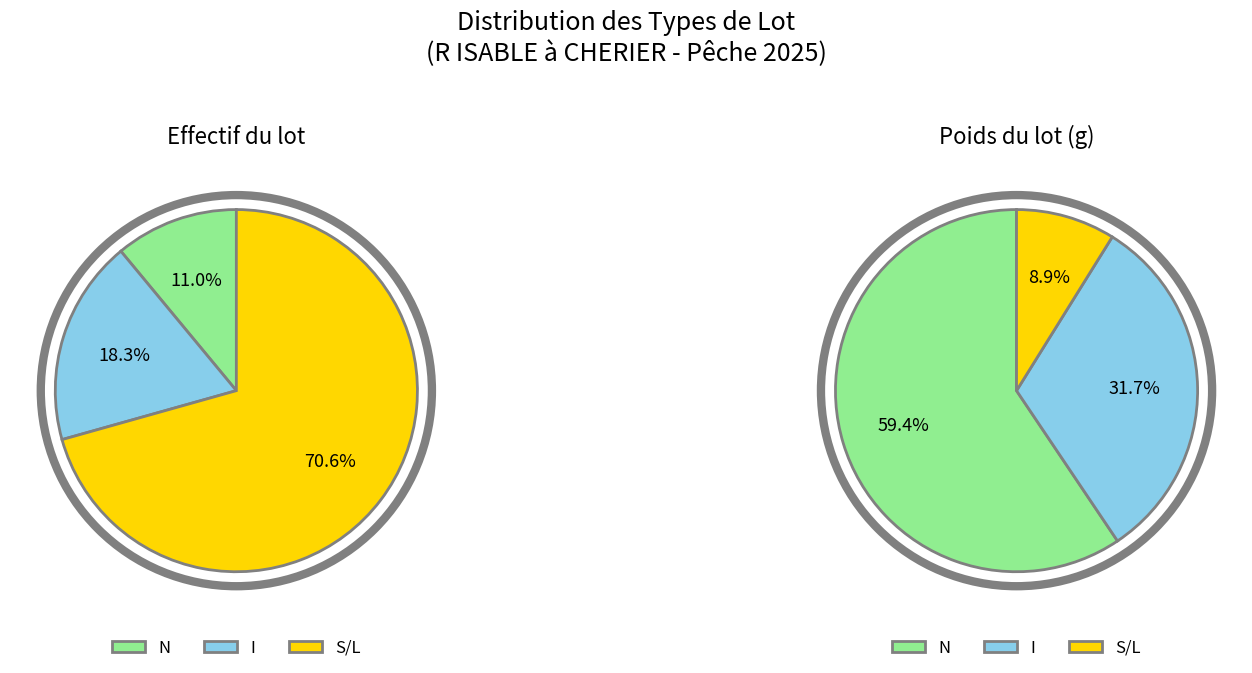

Is S/L the majority of the pie?

Yes